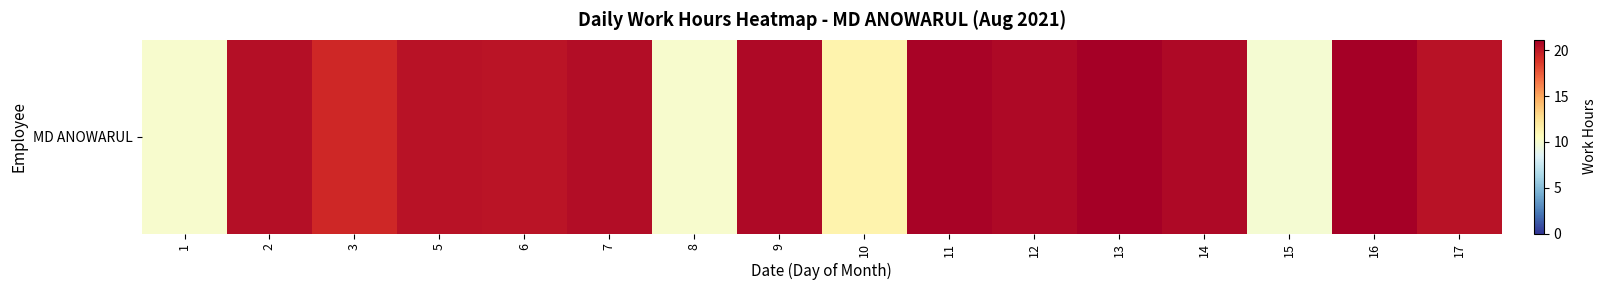

Between 8 and 11, which is larger?

11